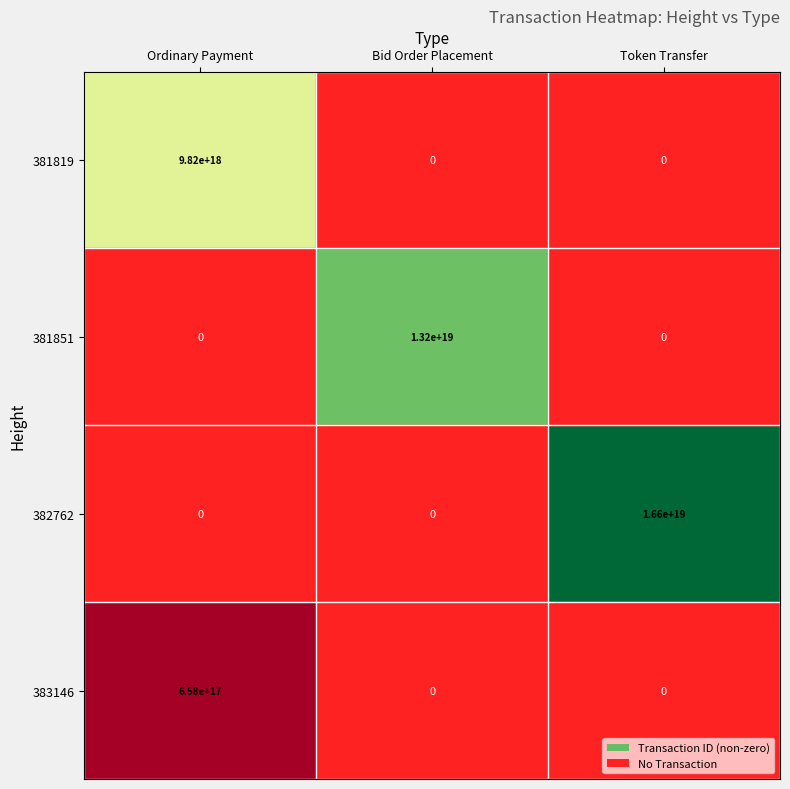

The 381851 series shows 22269413468136058880 at Bid Order Placement. True or false?

False